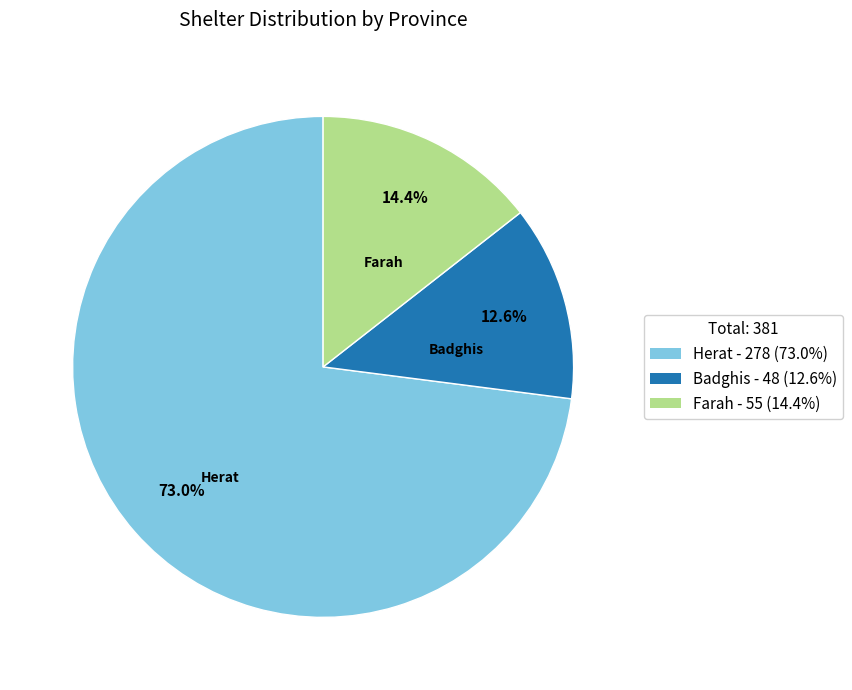

To the nearest percent, what percentage of the pie is Badghis?

13%